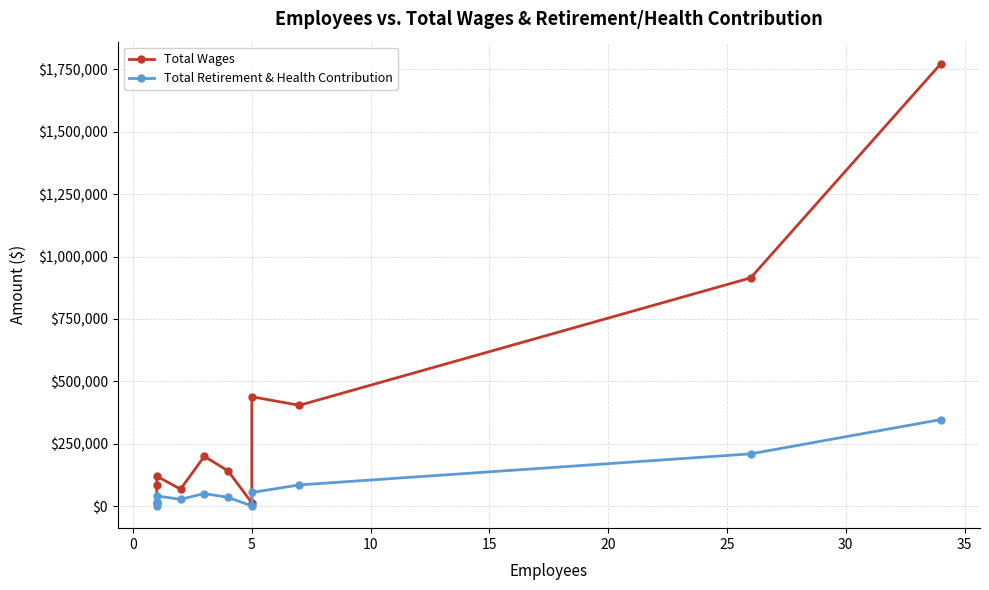

What is the value of the Total Retirement & Health Contribution point at the 8th from the left?

54857